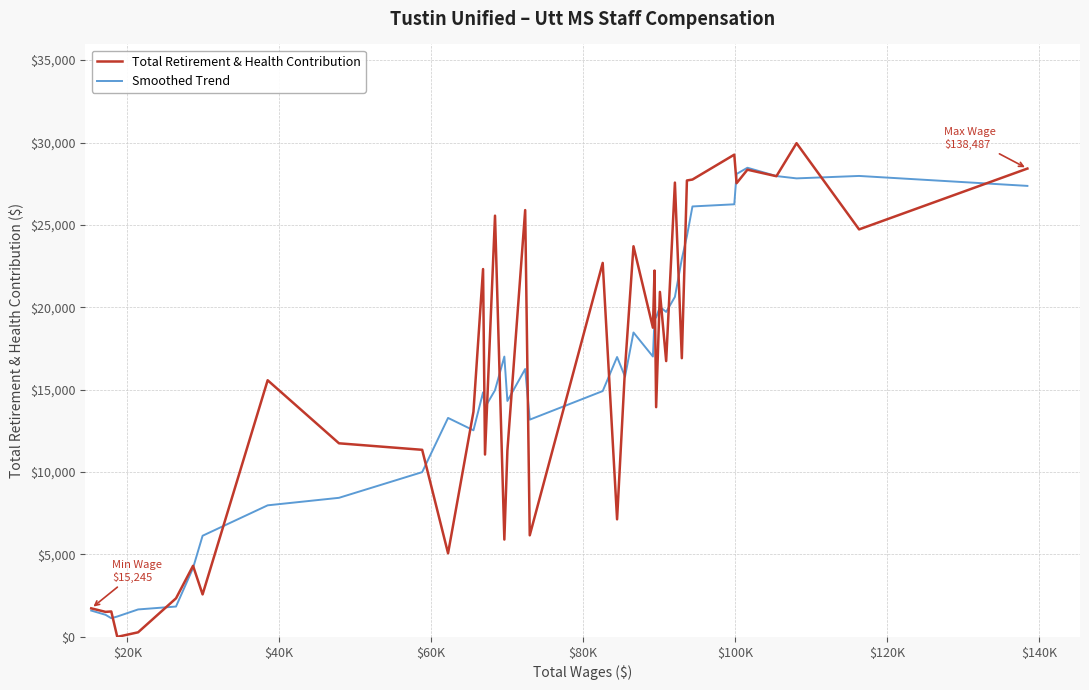

What is the difference between the maximum and minimum values in the Smoothed Trend series?

27336